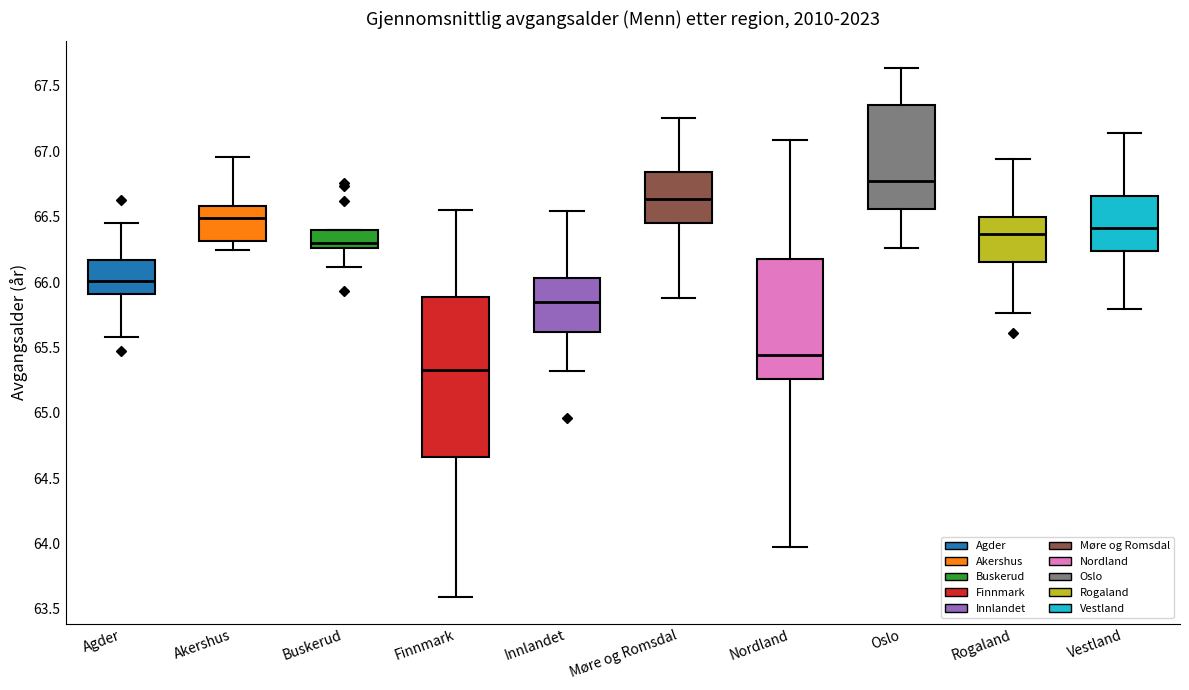

Reading left to right, transcribe this box plot: for each box, give where its median line is, the range the box spans, and where its two whiskers end, as read against the y-axis. The values are not printed on the chart, so give them approximately, as read against the axis.

Agder: median 66.00, box 65.90 to 66.15, whiskers 65.60 to 66.45
Akershus: median 66.50, box 66.30 to 66.60, whiskers 66.25 to 66.95
Buskerud: median 66.30, box 66.25 to 66.40, whiskers 66.10 to 66.40
Finnmark: median 65.35, box 64.65 to 65.90, whiskers 63.60 to 66.55
Innlandet: median 65.85, box 65.60 to 66.05, whiskers 65.30 to 66.55
Møre og Romsdal: median 66.65, box 66.45 to 66.85, whiskers 65.90 to 67.25
Nordland: median 65.45, box 65.25 to 66.15, whiskers 63.95 to 67.10
Oslo: median 66.75, box 66.55 to 67.35, whiskers 66.25 to 67.65
Rogaland: median 66.35, box 66.15 to 66.50, whiskers 65.75 to 66.95
Vestland: median 66.40, box 66.25 to 66.65, whiskers 65.80 to 67.15